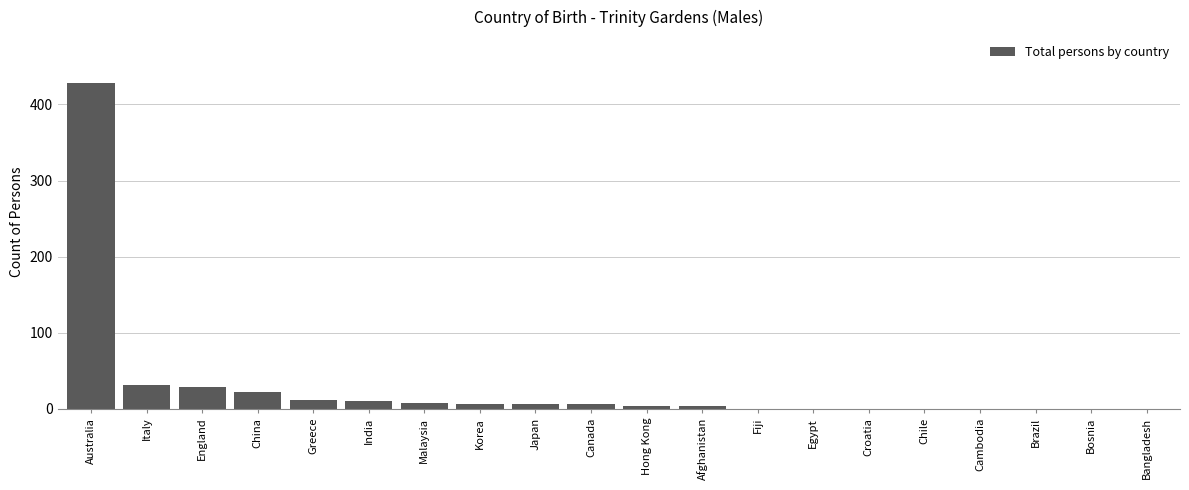

What is the sum of all values?

564